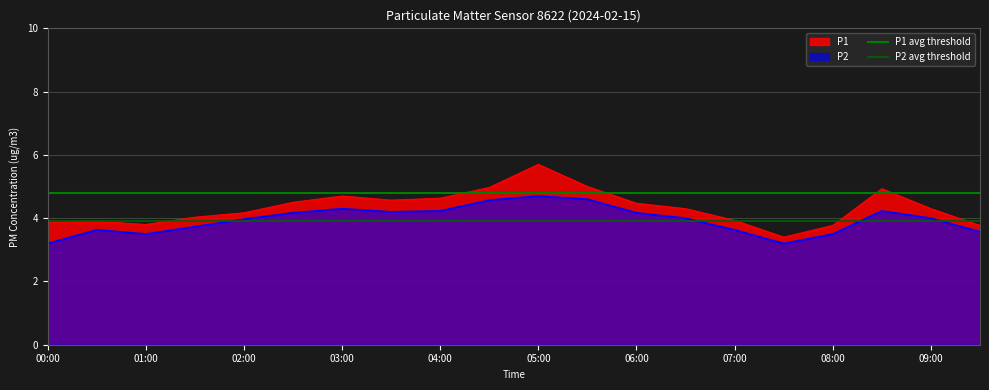

At which label is P1 avg threshold closest to 4?

00:00